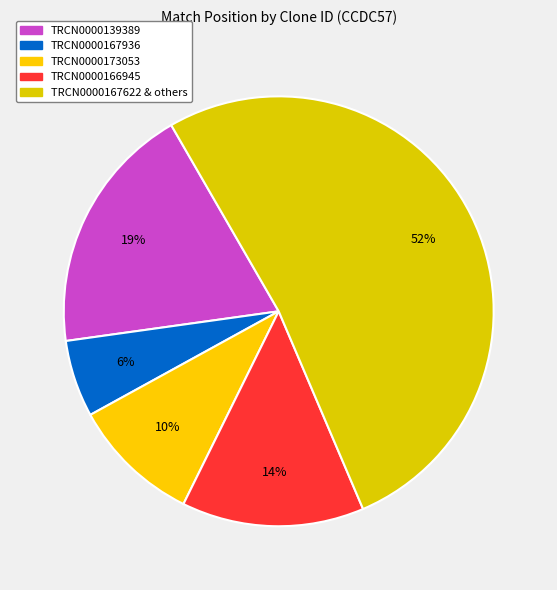

How many slices are in this pie chart?

5